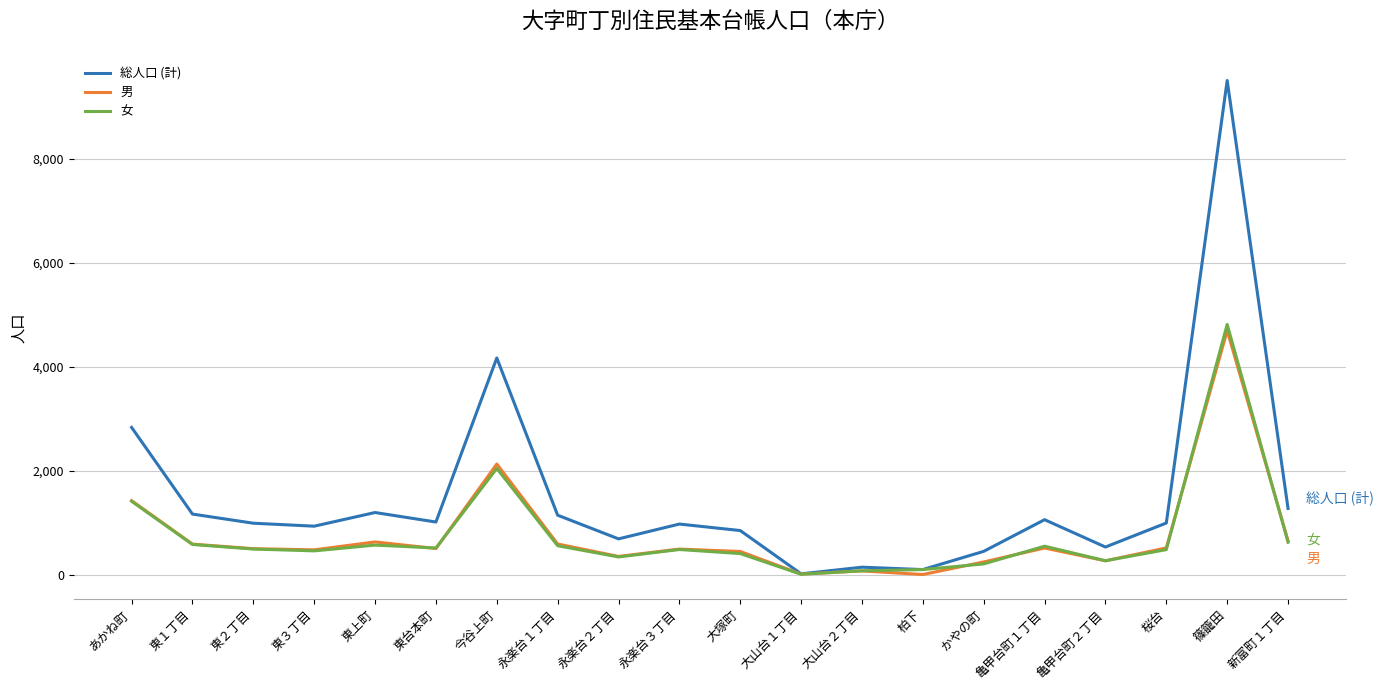

At which category is the sum across all series the highest?

篠籠田